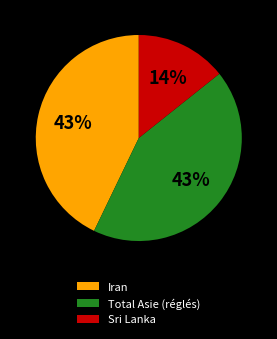

Which has a higher value, Sri Lanka or Iran?

Iran